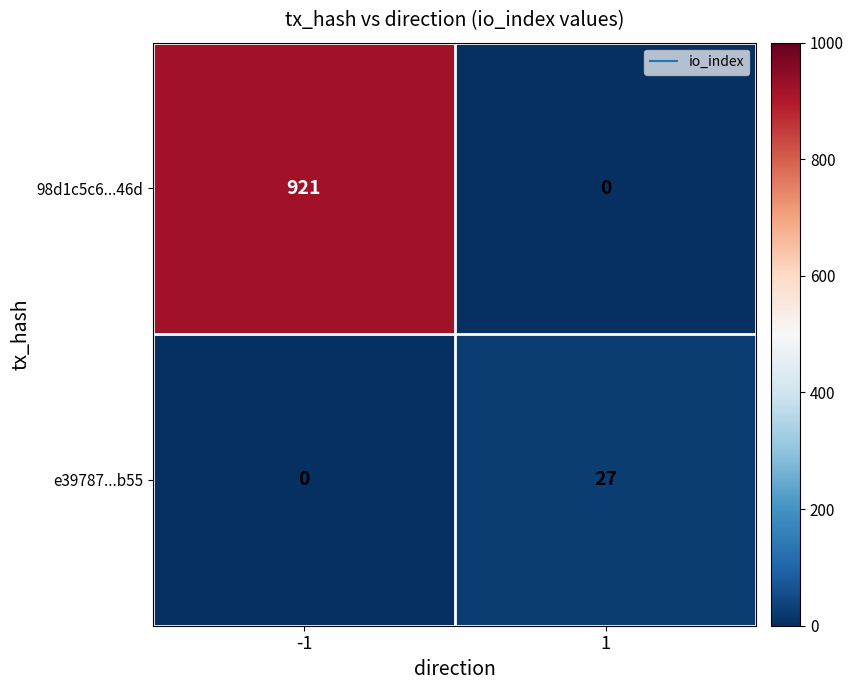

The e39787...b55 series shows 27 at 1. True or false?

True